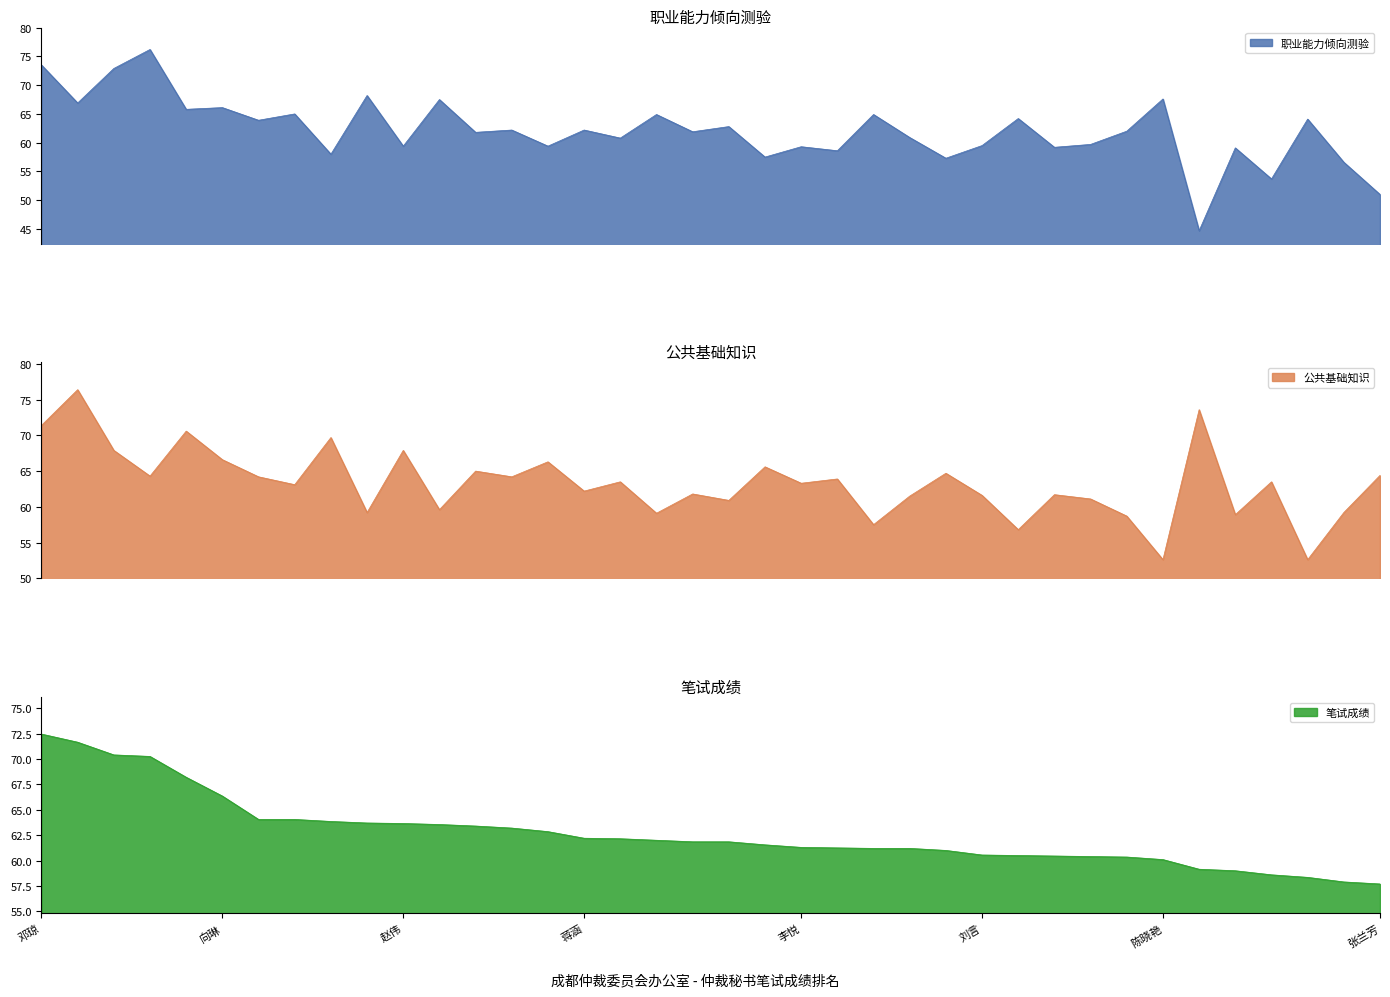

At which category does 公共基础知识 reach its first local peak?

李旭阳